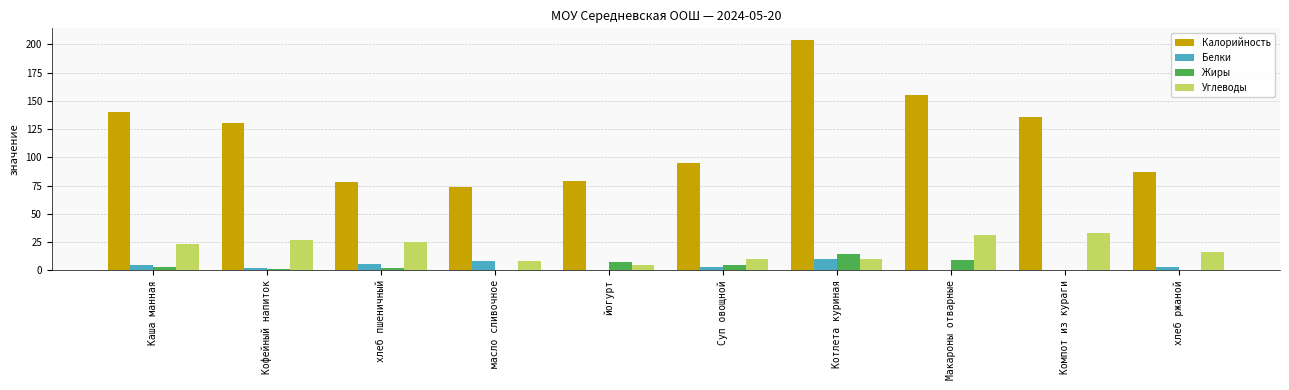

True or false: Углеводы has a value of 48.4 at Макароны отварные.

False